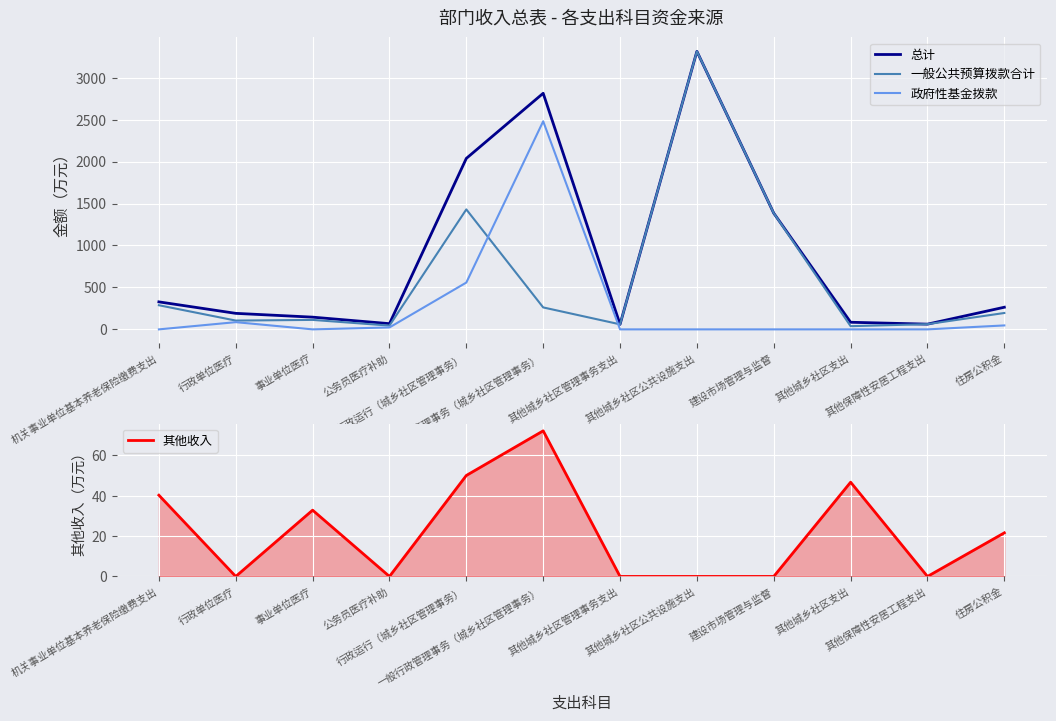

What is the difference between the highest and lowest values at 行政运行（城乡社区管理事务）?

1987.6